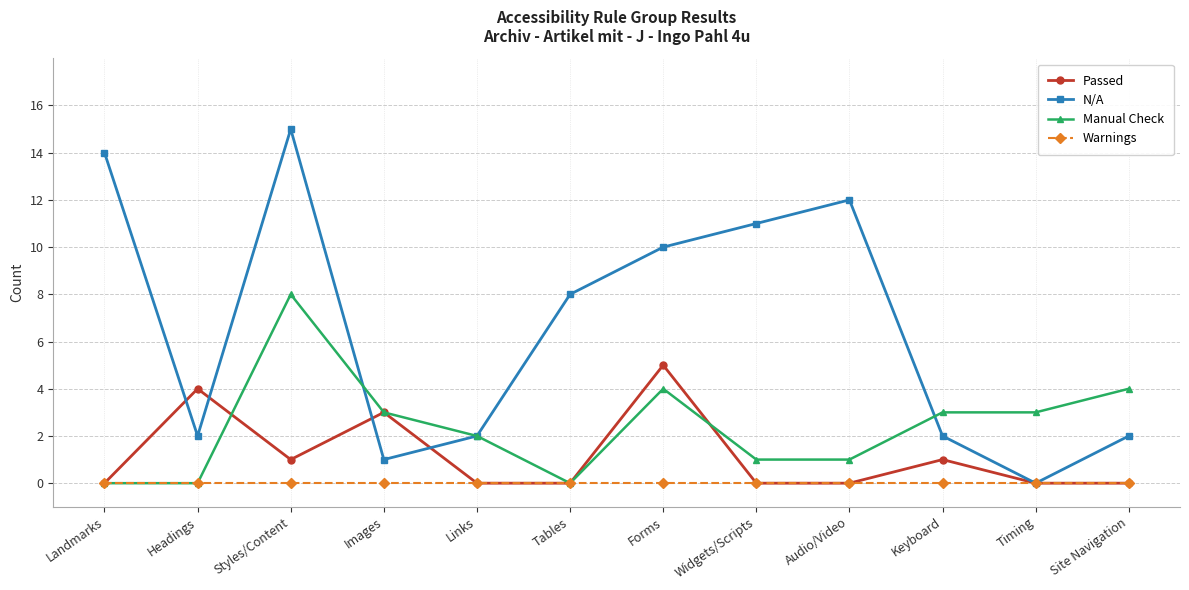

Between Headings and Forms, which series saw the biggest shift?

N/A